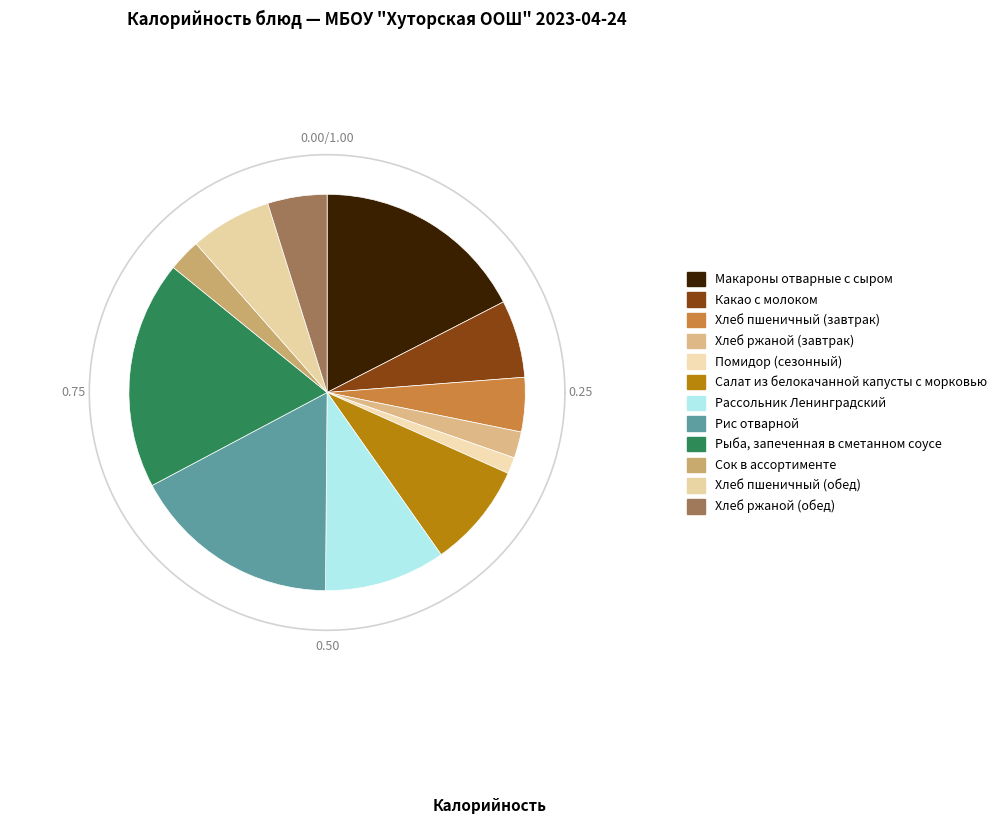

Does Хлеб ржаной (обед) account for over 50% of the chart?

No